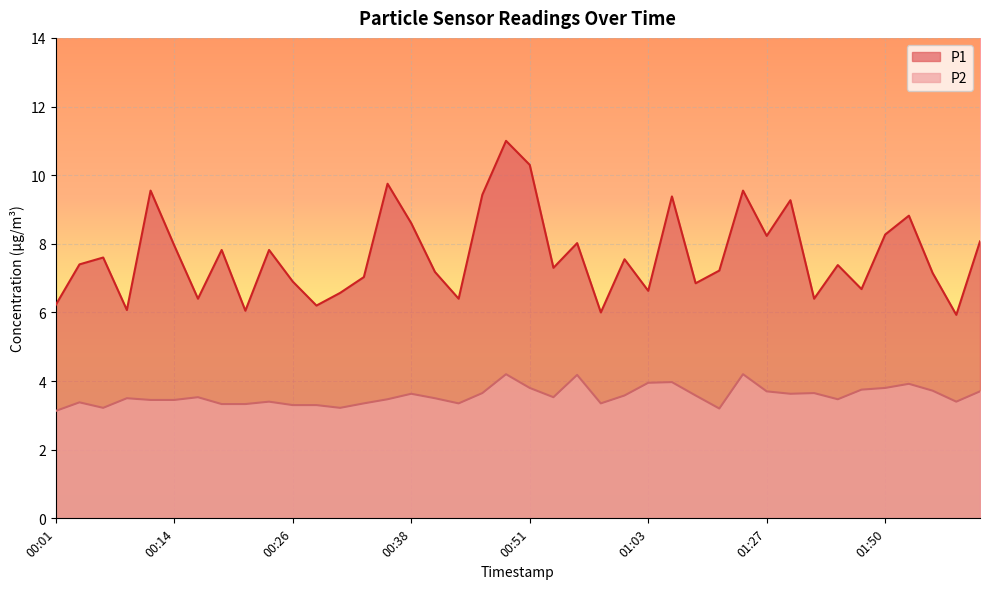

Where is the first local minimum for P2?

00:06